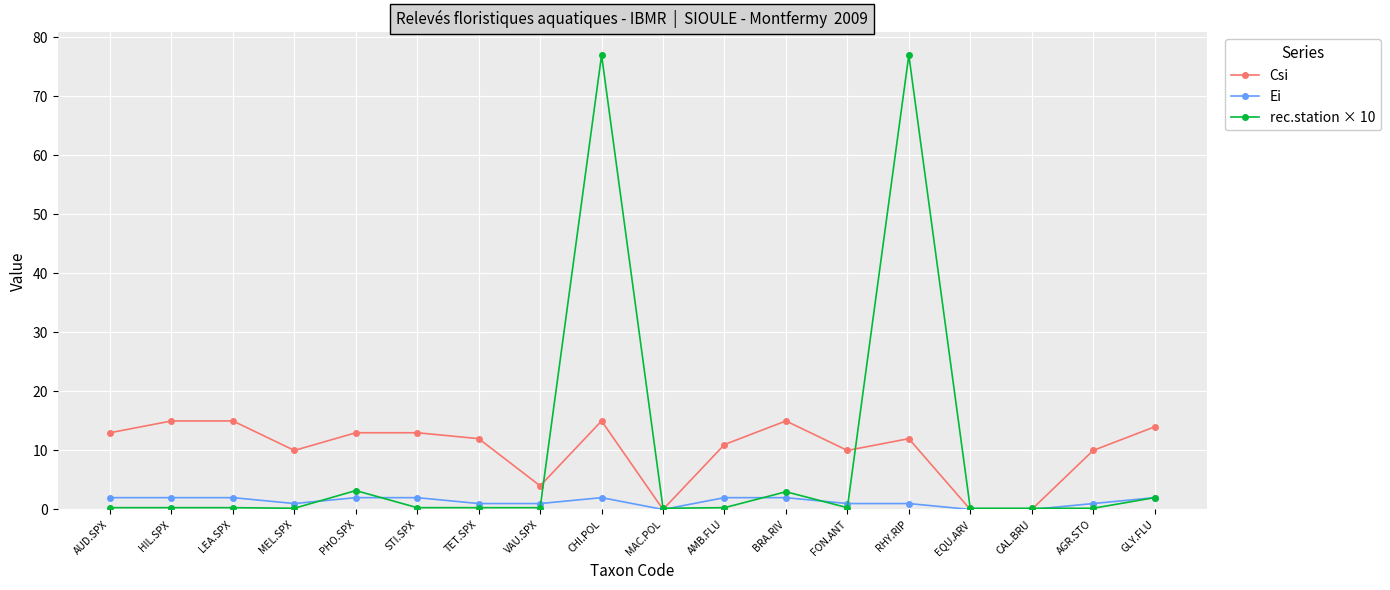

What is the greatest value displayed?

77.0